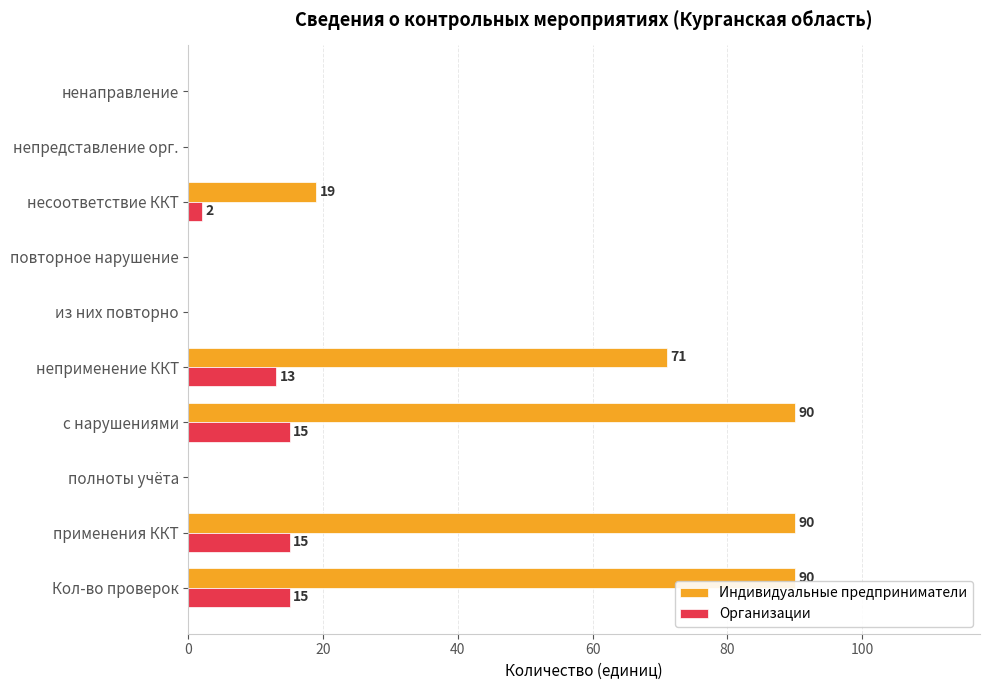

What is the average value of the Индивидуальные предприниматели series?

36